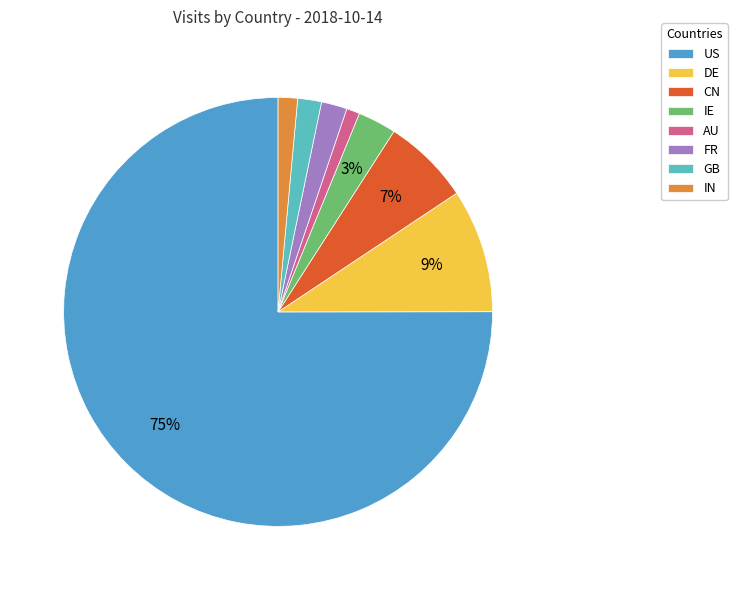

Is it true that US is 75% of the pie?

True